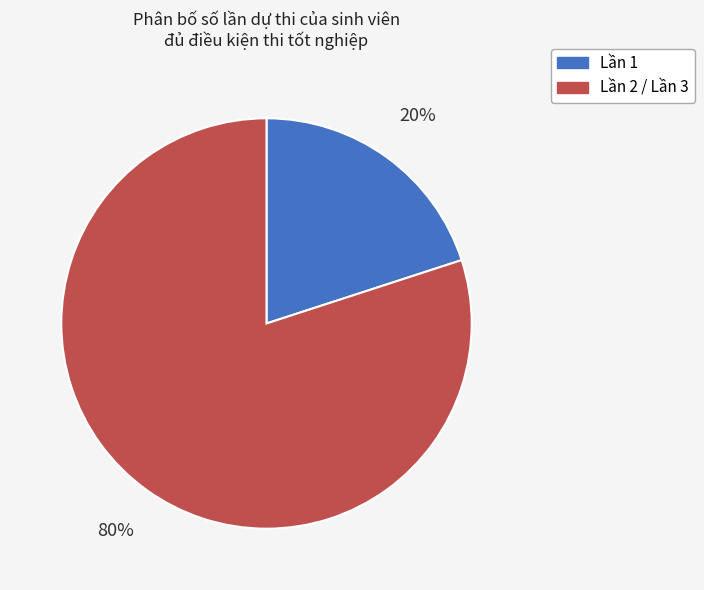

How many segments does this pie chart have?

2